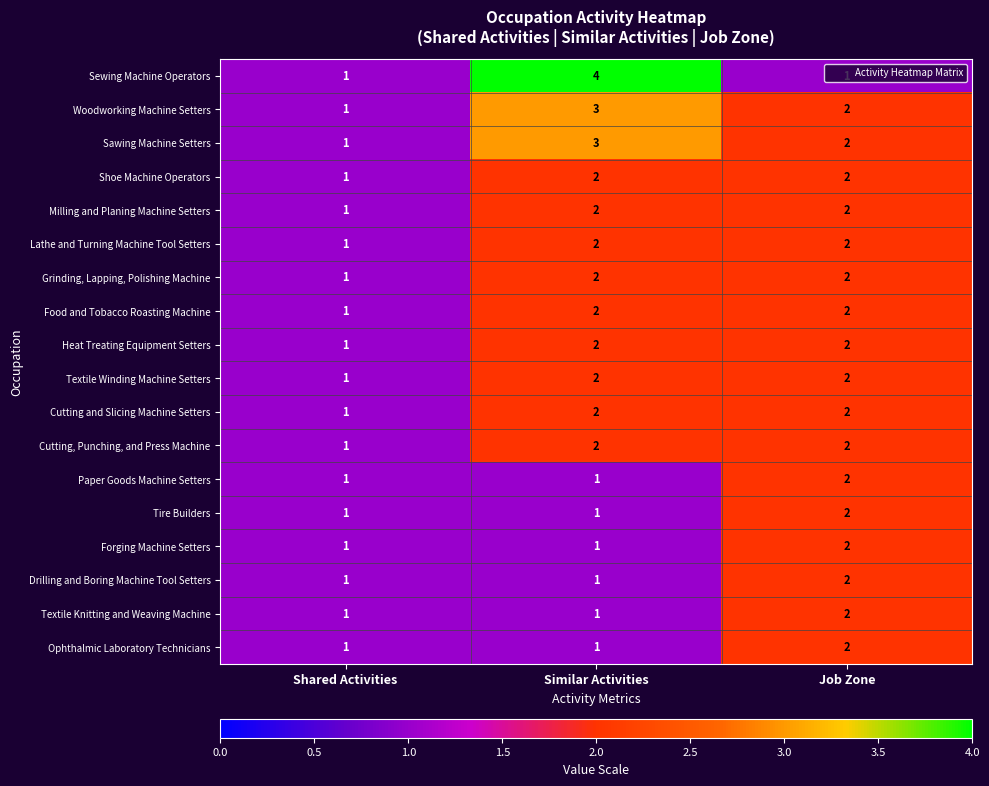

Count the Sawing Machine Setters values in the range 1 to 3.

3